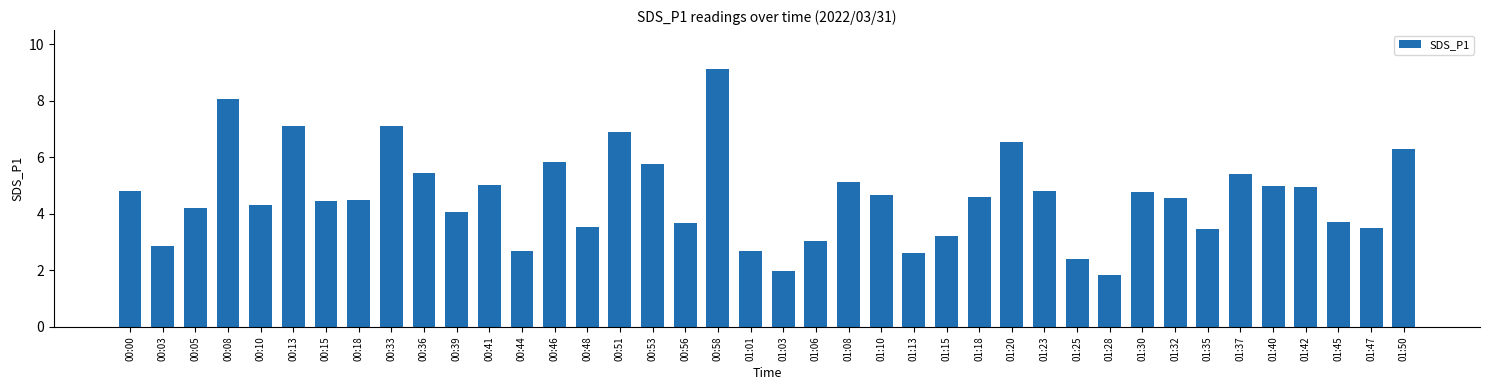

How many data points does each series have?

40